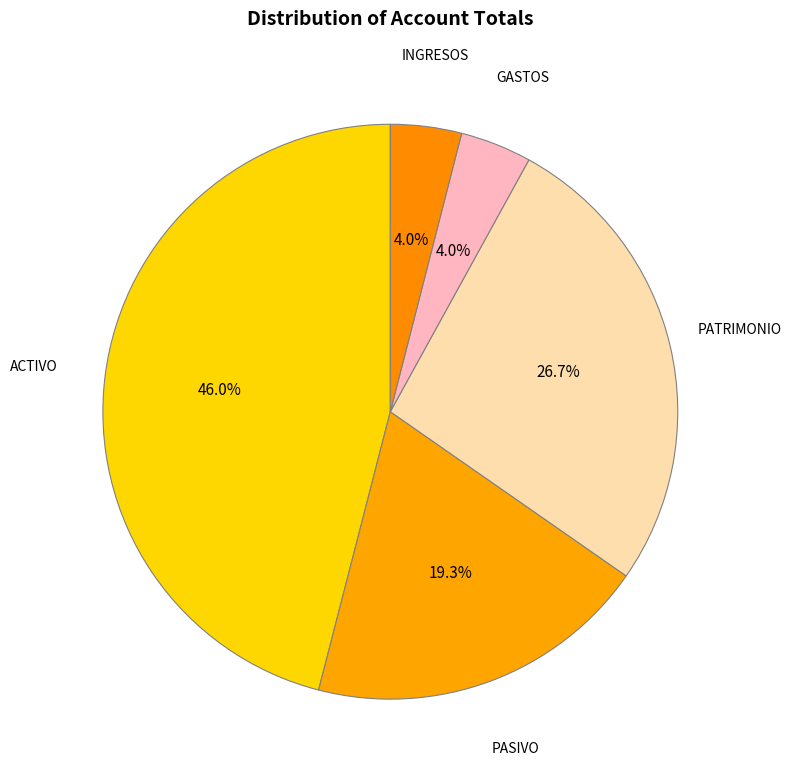

Which category has the biggest portion of the pie?

ACTIVO